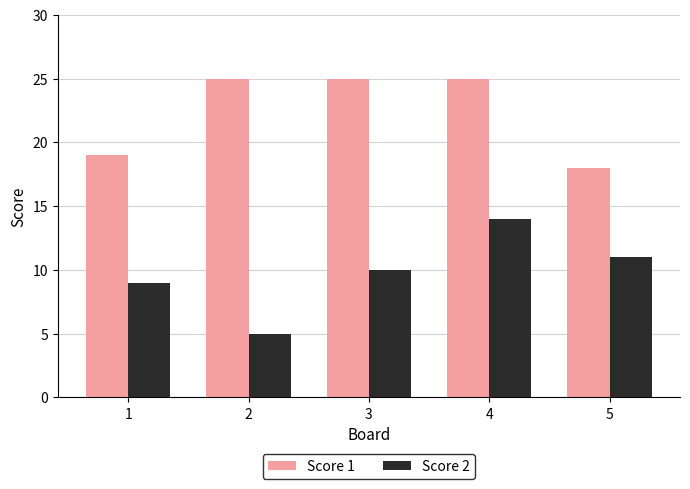

What are all the series names shown in the legend?

Score 1, Score 2